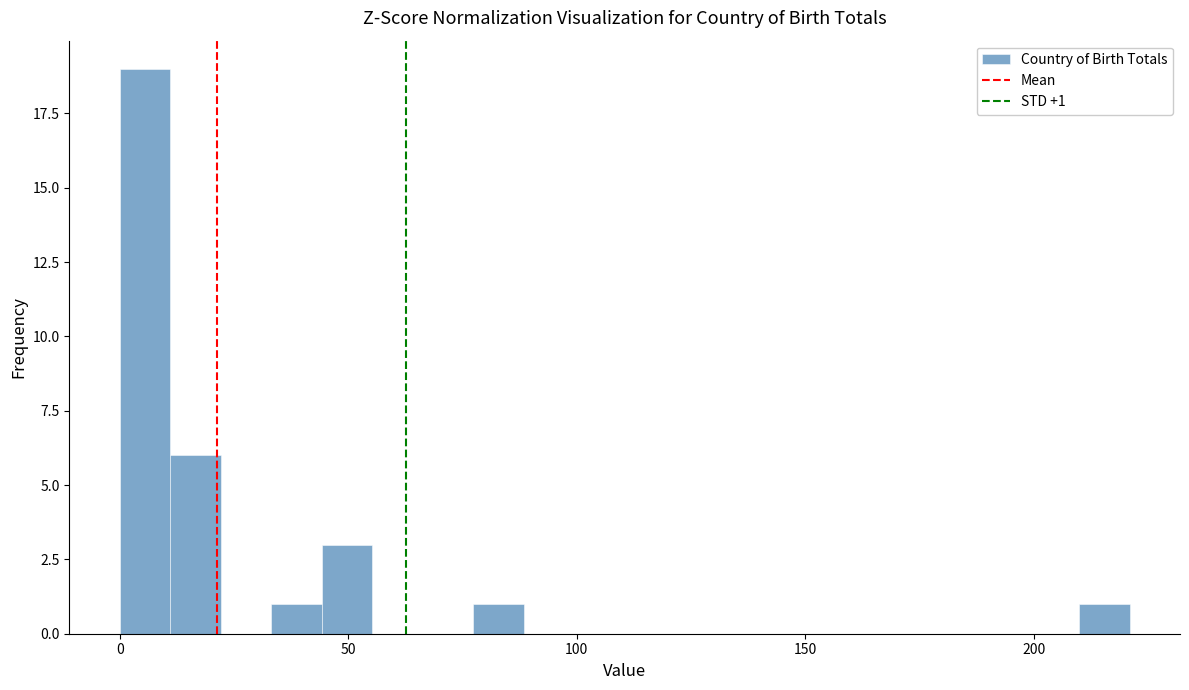

Read against the x-axis, roughly where is the centre of the tallest bar?

5